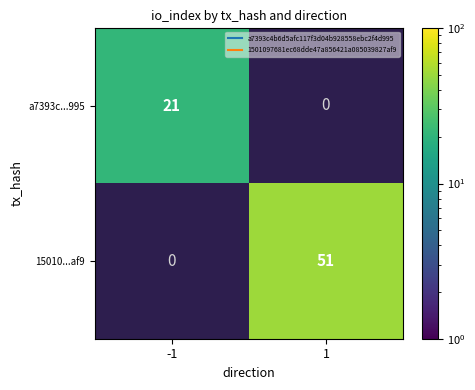

Which category has the highest value in the 15010...af9 series?

-1